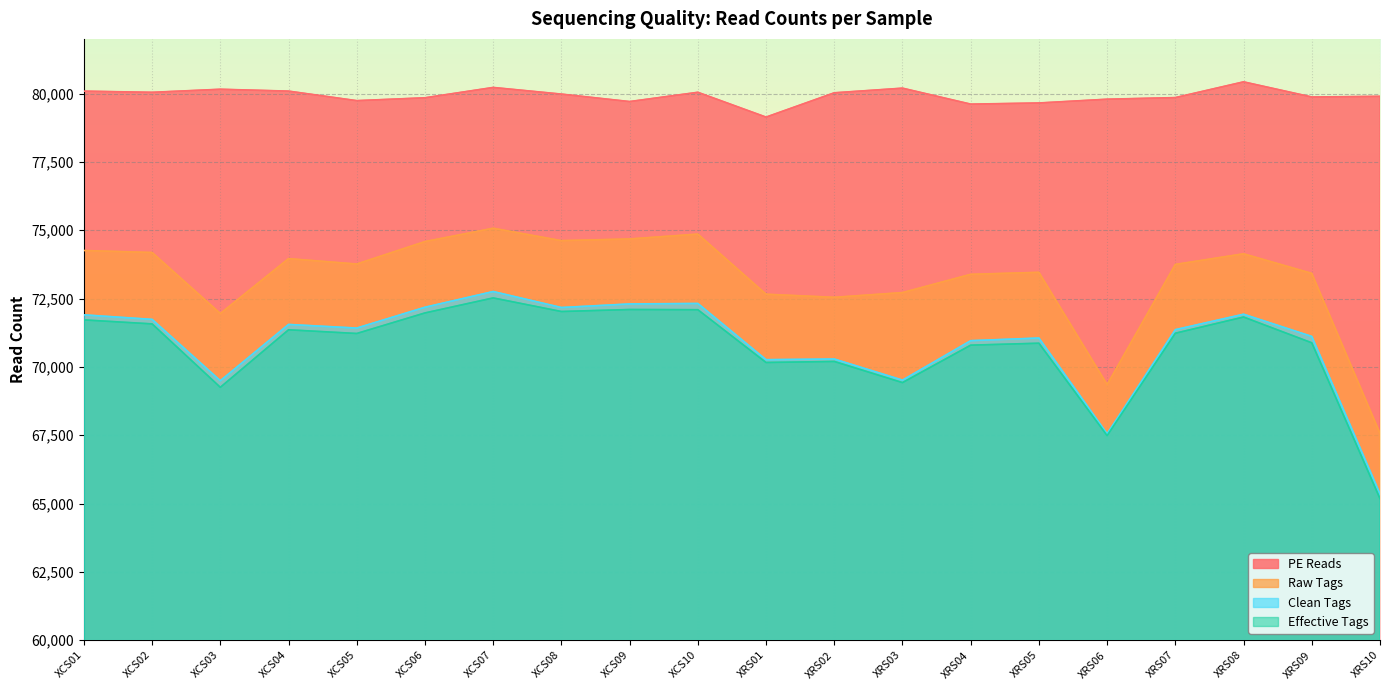

Which series has the largest total across all categories?

PE Reads